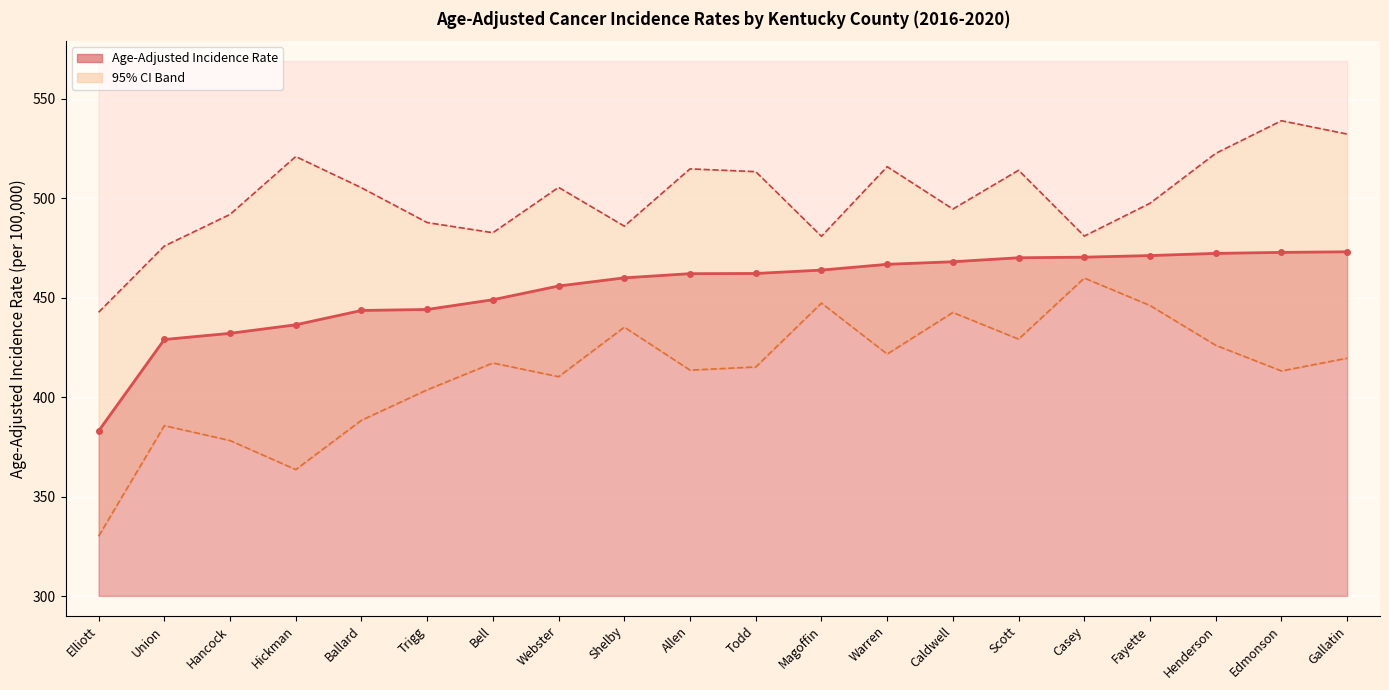

Rank the categories by Lower 95% CI value from lowest to highest.

Elliott, Hickman, Hancock, Union, Ballard, Trigg, Webster, Edmonson, Allen, Todd, Bell, Gallatin, Warren, Henderson, Scott, Shelby, Caldwell, Fayette, Magoffin, Casey